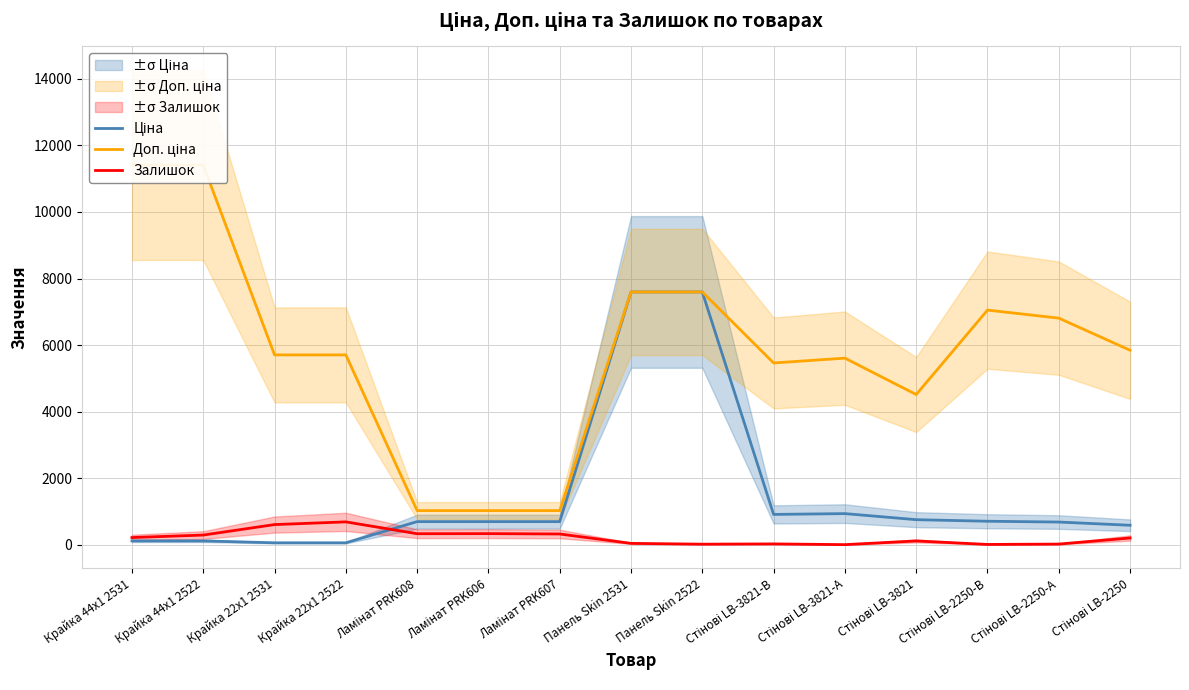

Reading right to left, transcribe all the data shown in this chart.

Ціна: 584.4	681.0	705.1	752.2	934.5	910.4	7596.5	7596.5	693.7	693.7	693.7	57.0	57.0	114.1	114.1
Доп. ціна: 5843.9	6809.8	7051.3	4513.3	5607.2	5462.3	7596.5	7596.5	1024.6	1024.6	1024.6	5705.0	5705.0	11410.0	11410.0
Залишок: 202.0	19.0	8.0	113.0	2.0	24.0	16.0	40.0	322.0	333.0	330.0	686.0	605.0	290.0	215.0